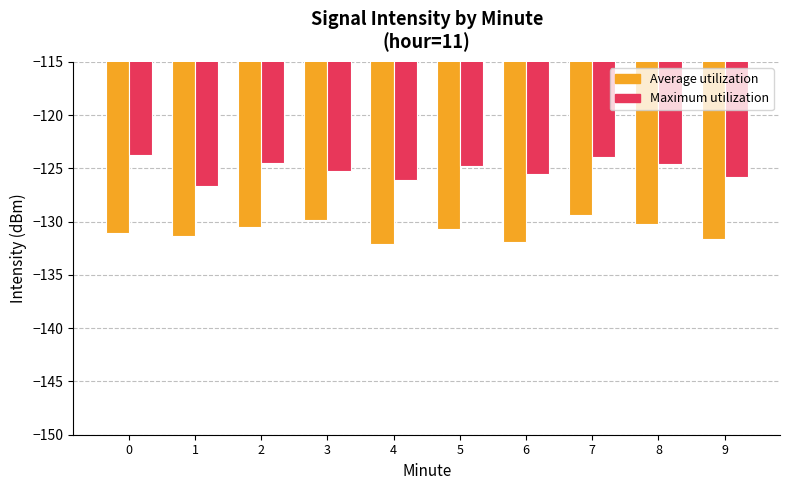

The Maximum utilization series shows -220.1 at 3. True or false?

False